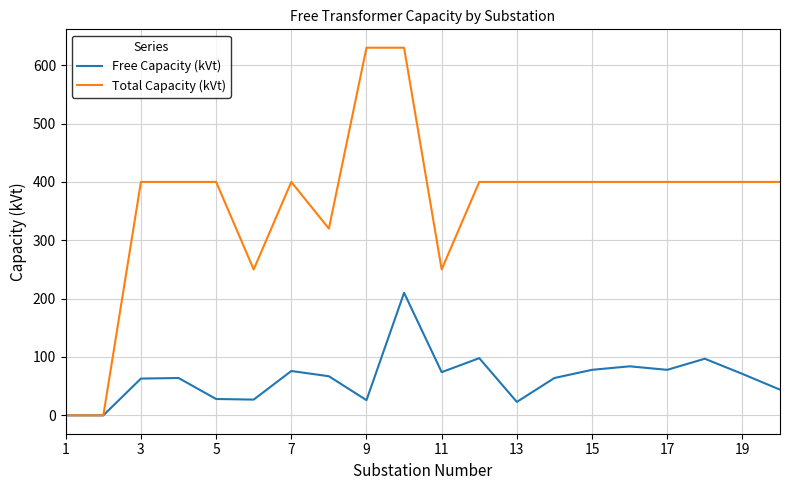

Rank the series by their average value, from highest to lowest.

Total Capacity (kVt), Free Capacity (kVt)